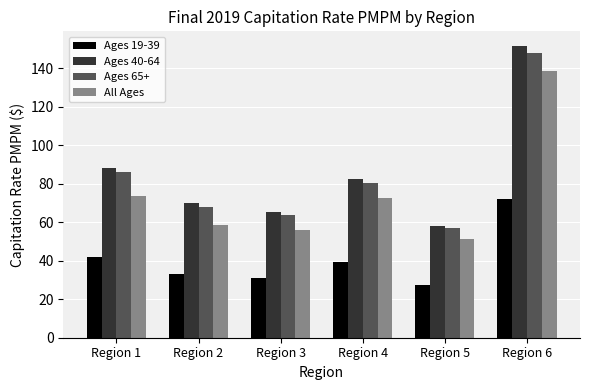

What value does the Ages 40-64 series have at Region 6?

151.7